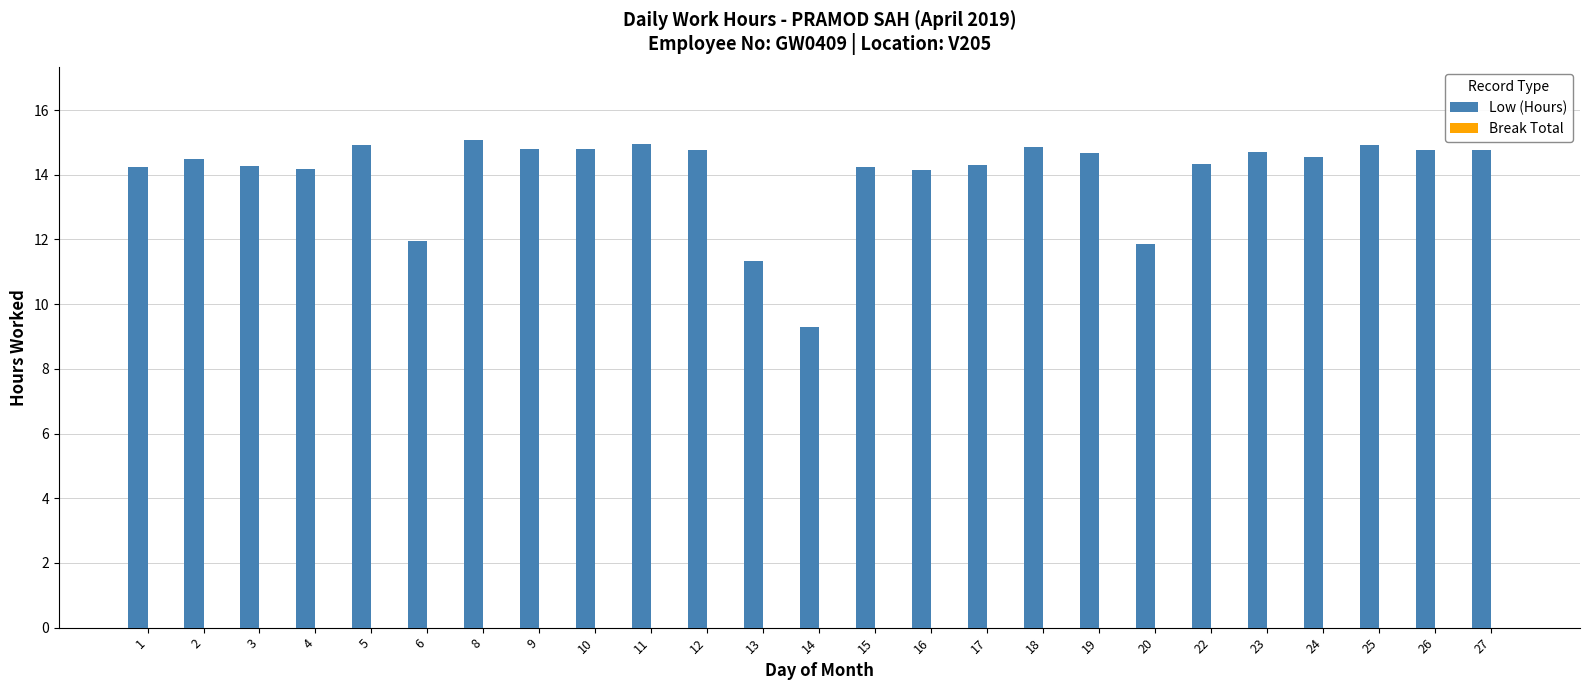

What value does the data have at 11?

14.9